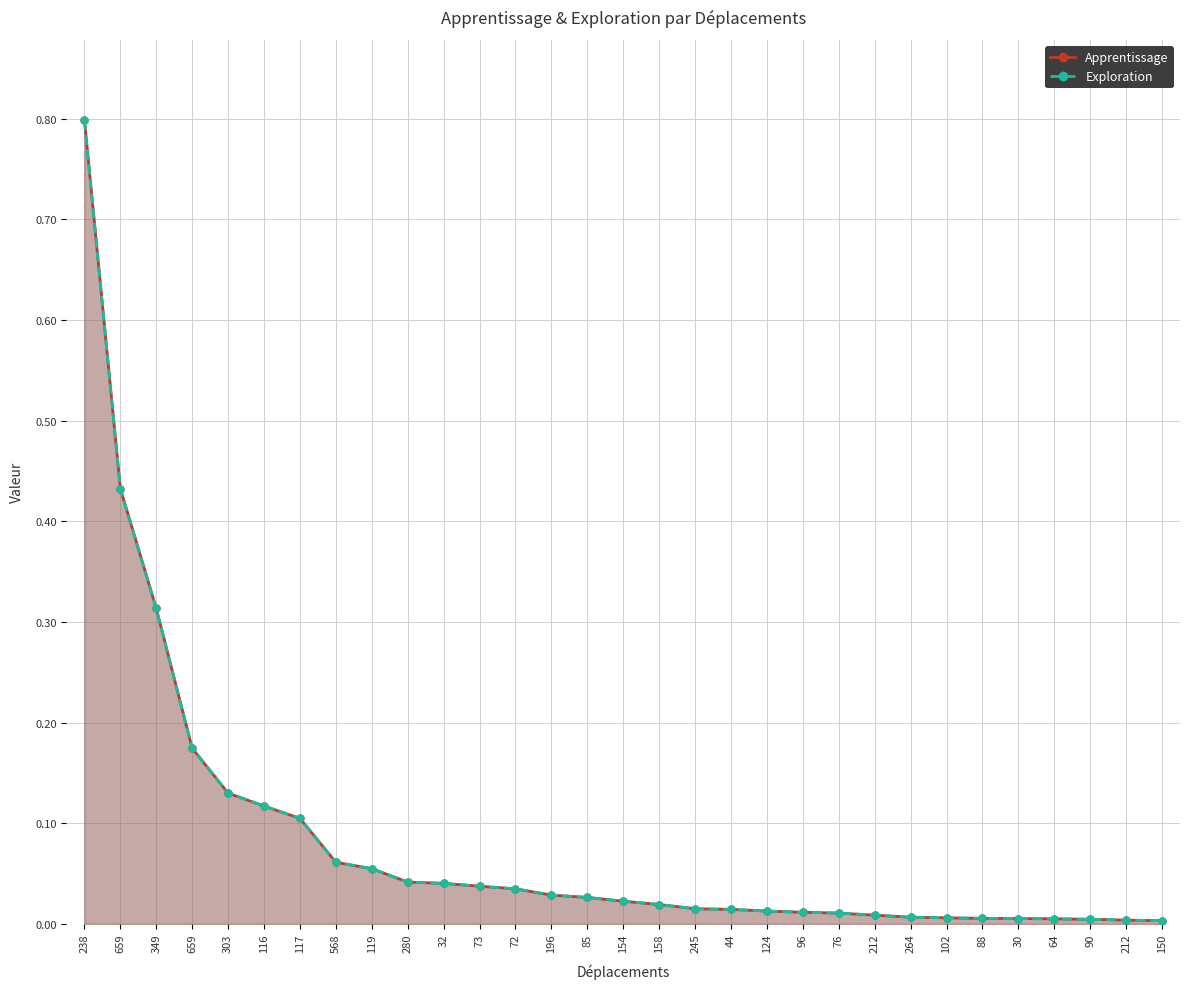

The Apprentissage series shows 0.0 at 124. True or false?

False